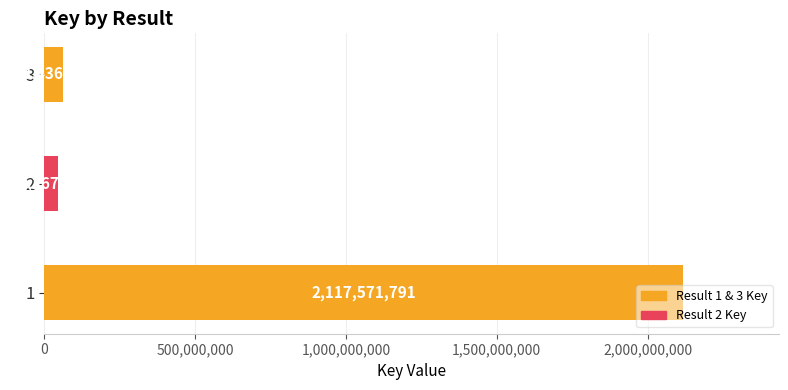

What is the difference between the values at 2 and 1?

2073304343